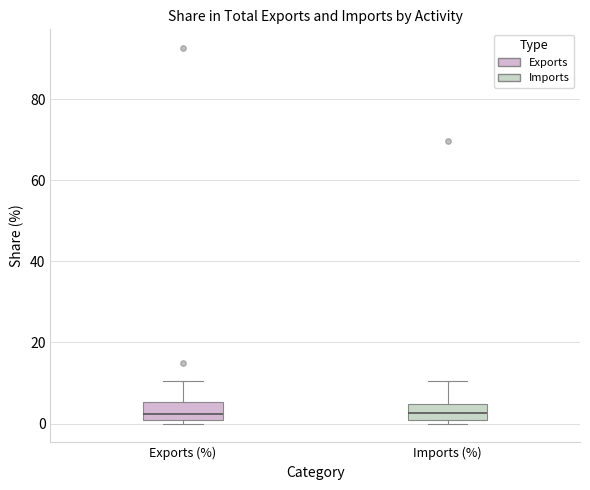

Reading left to right, read every box against the y-axis: the position of its median line, the range the box covers, and the ends of its whiskers. The values are not printed on the chart, so give them approximately, as read against the axis.

Exports (%): median 2, box 0 to 6, whiskers 0 (just below the box's lower edge) to 10
Imports (%): median 2, box 0 to 4, whiskers 0 (just below the box's lower edge) to 10